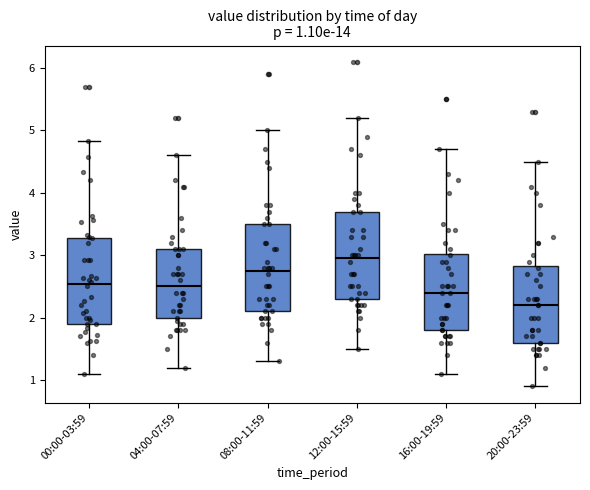

Which box's median line is the highest?

12:00-15:59